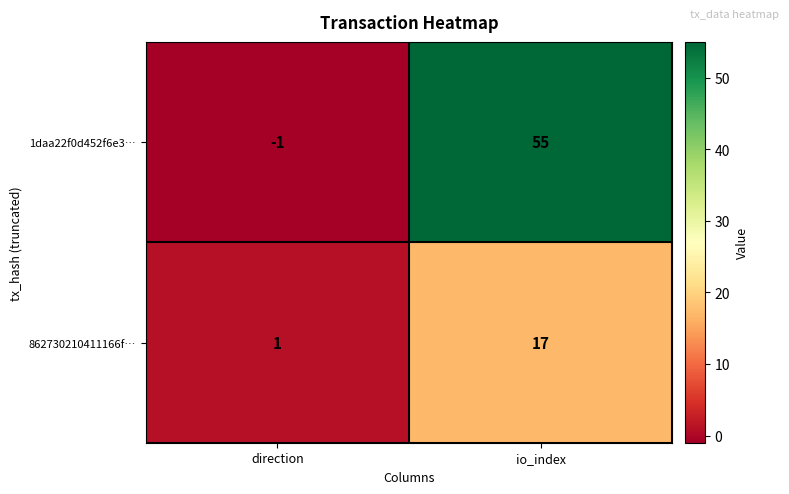

The value of 1daa22f0d452f6e3… at io_index is 87. True or false?

False